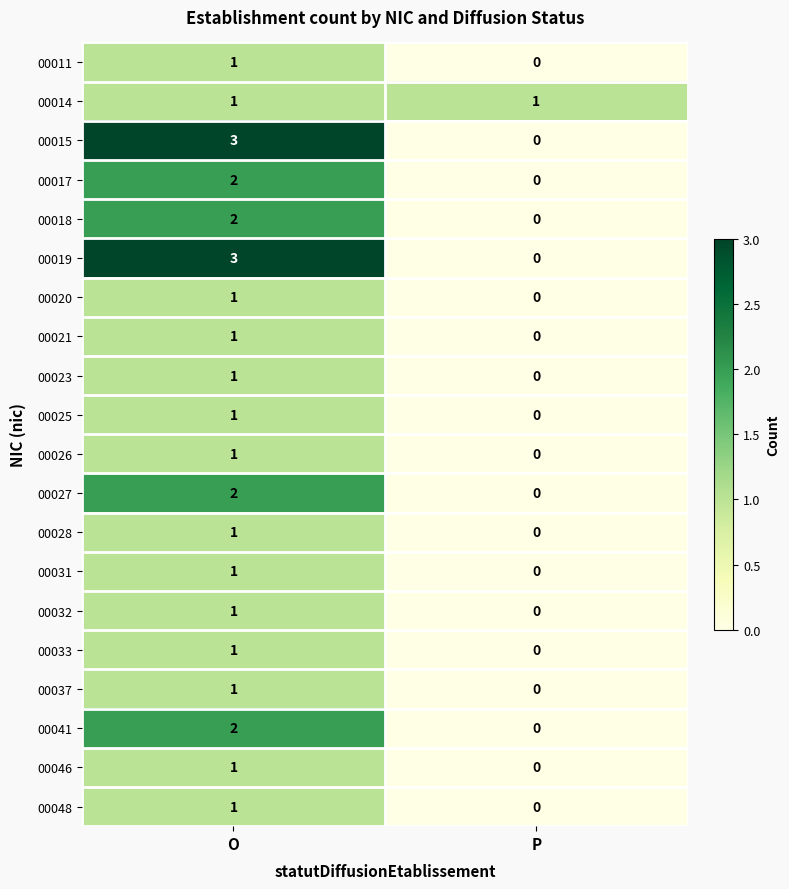

Which category has the lowest value across all series?

P